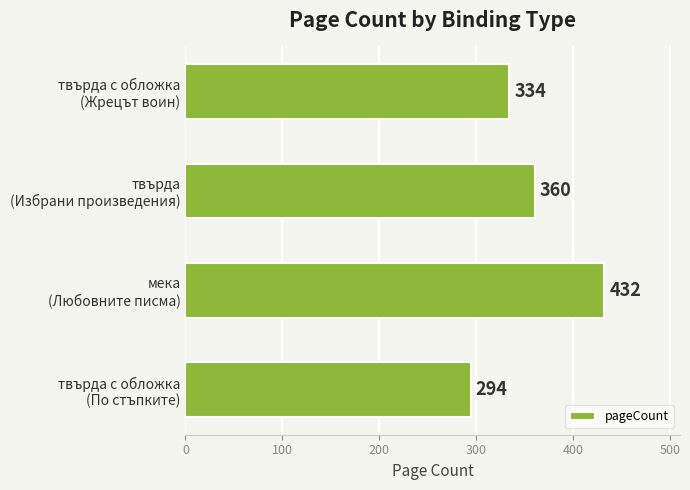

Reading bottom to top, extract all data points from this chart.

294	432	360	334